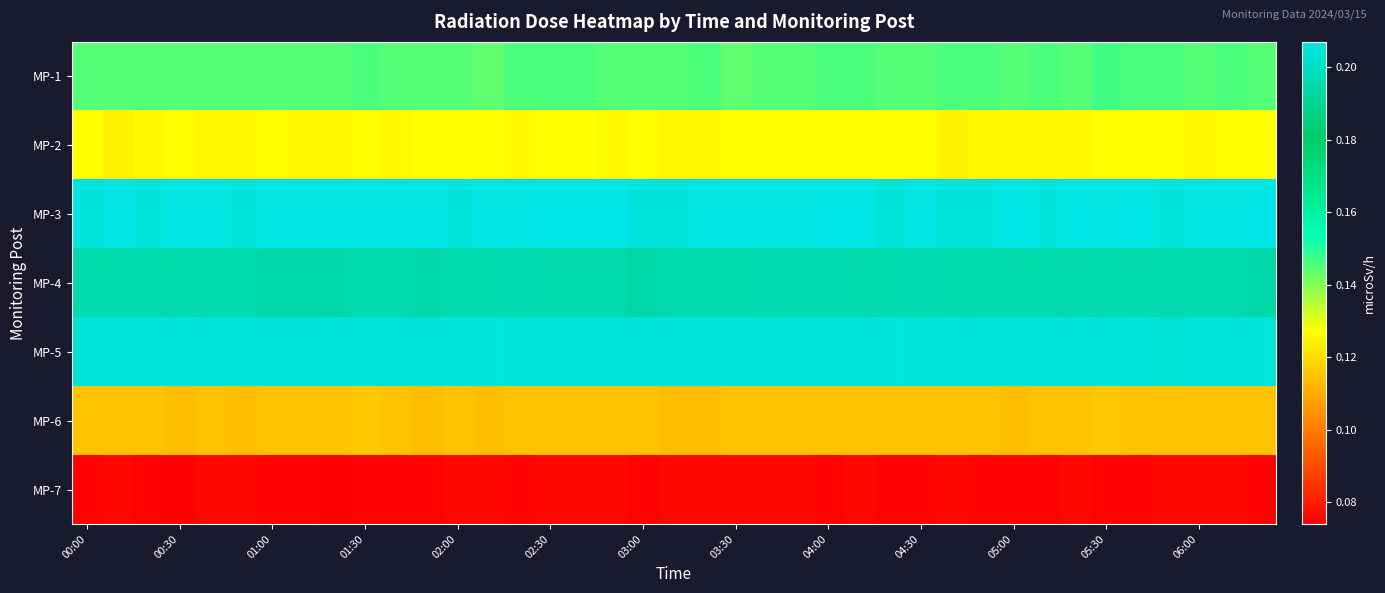

Rank the series by their maximum value, from highest to lowest.

MP-3, MP-5, MP-4, MP-1, MP-2, MP-6, MP-7